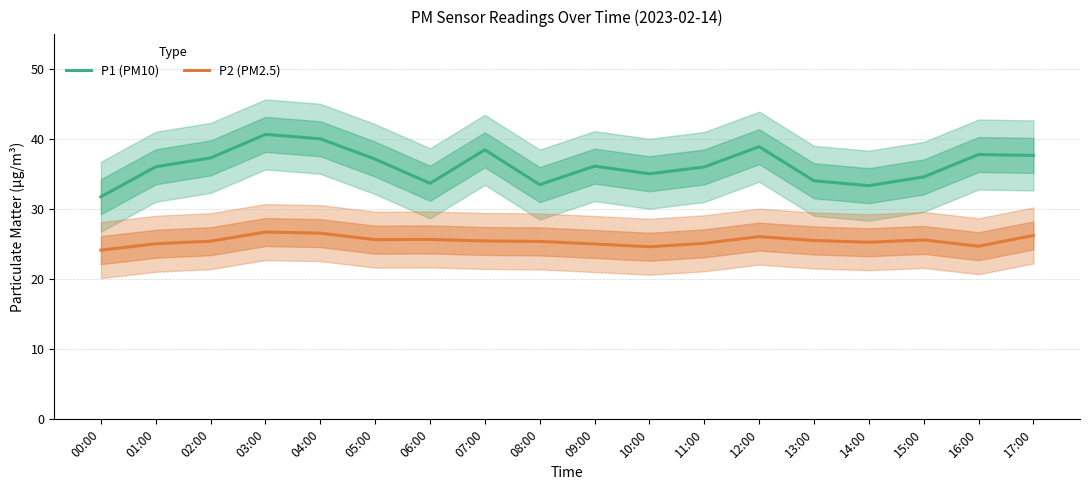

Reading right to left, transcribe all the data shown in this chart.

P1 (PM10): 37.7	37.8	34.6	33.4	34.1	39.0	36.0	35.1	36.2	33.5	38.5	33.7	37.2	40.1	40.7	37.4	36.1	31.8
P2 (PM2.5): 26.3	24.7	25.6	25.3	25.6	26.1	25.1	24.6	25.1	25.4	25.5	25.7	25.7	26.6	26.8	25.4	25.1	24.2